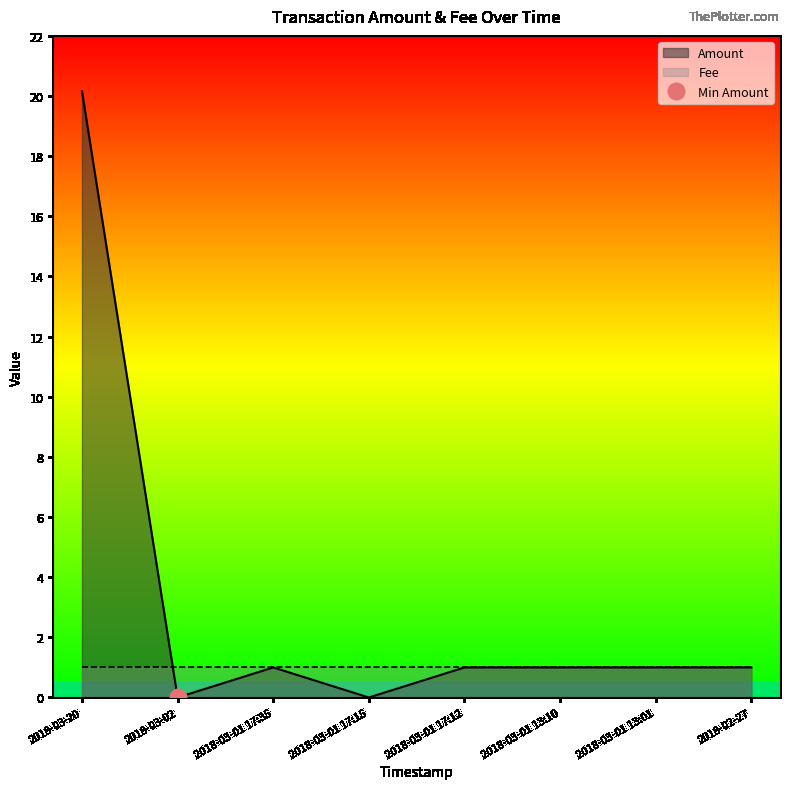

At which category does the chart reach its peak across all series?

2018-03-20